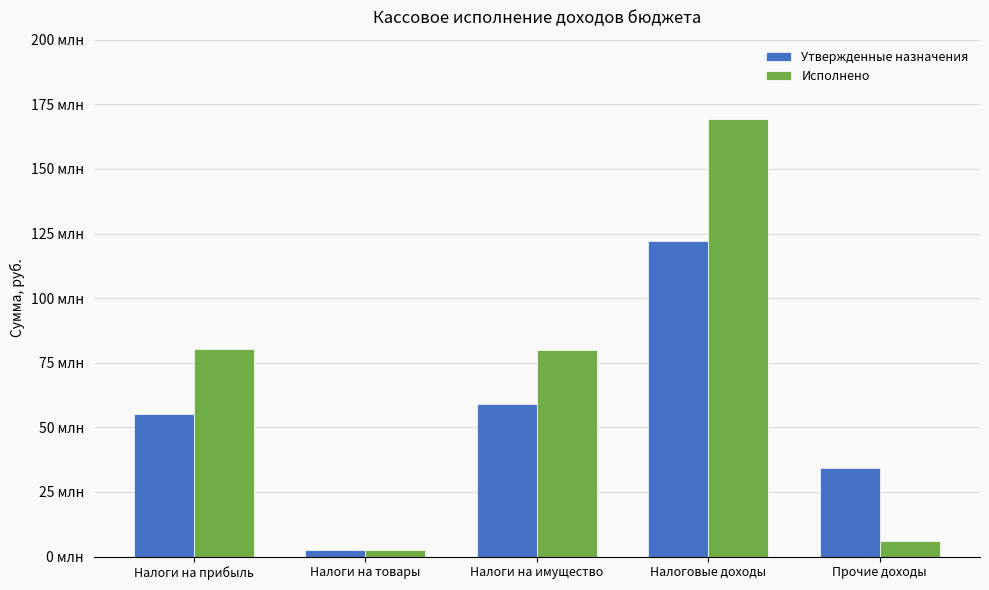

Reading left to right, transcribe all the data shown in this chart.

Утвержденные назначения: 55034552.0	2667520.0	59080100.0	122056252.0	34280083.6
Исполнено: 80476215.7	2641610.4	80057651.4	169243229.6	6167351.8